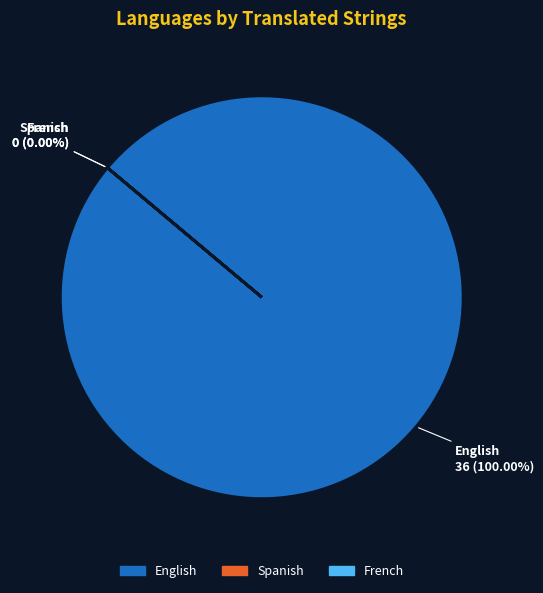

Which slice is the largest?

English